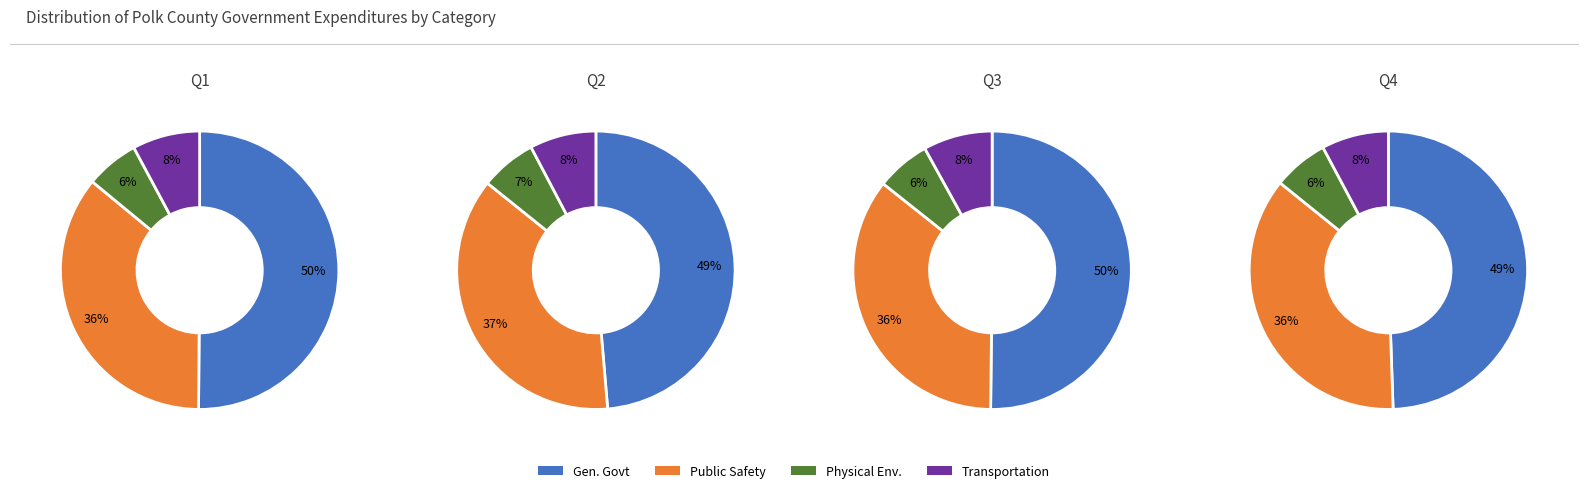

To the nearest percent, what is the difference between the largest and smallest slice percentages?

43%